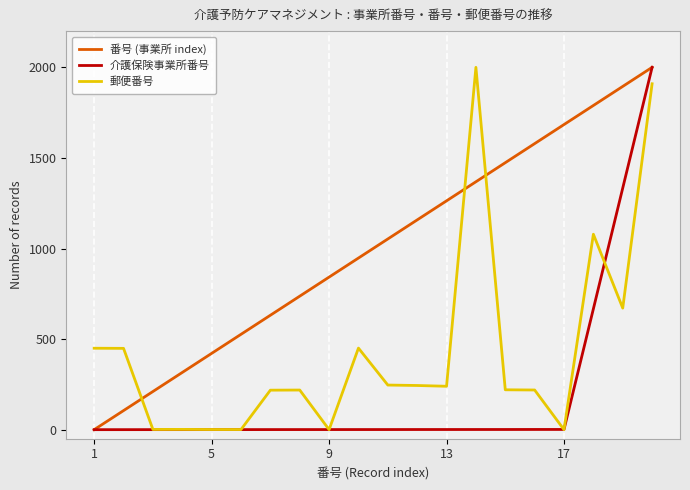

How many times do 郵便番号 and 番号 (事業所 index) cross each other?

3